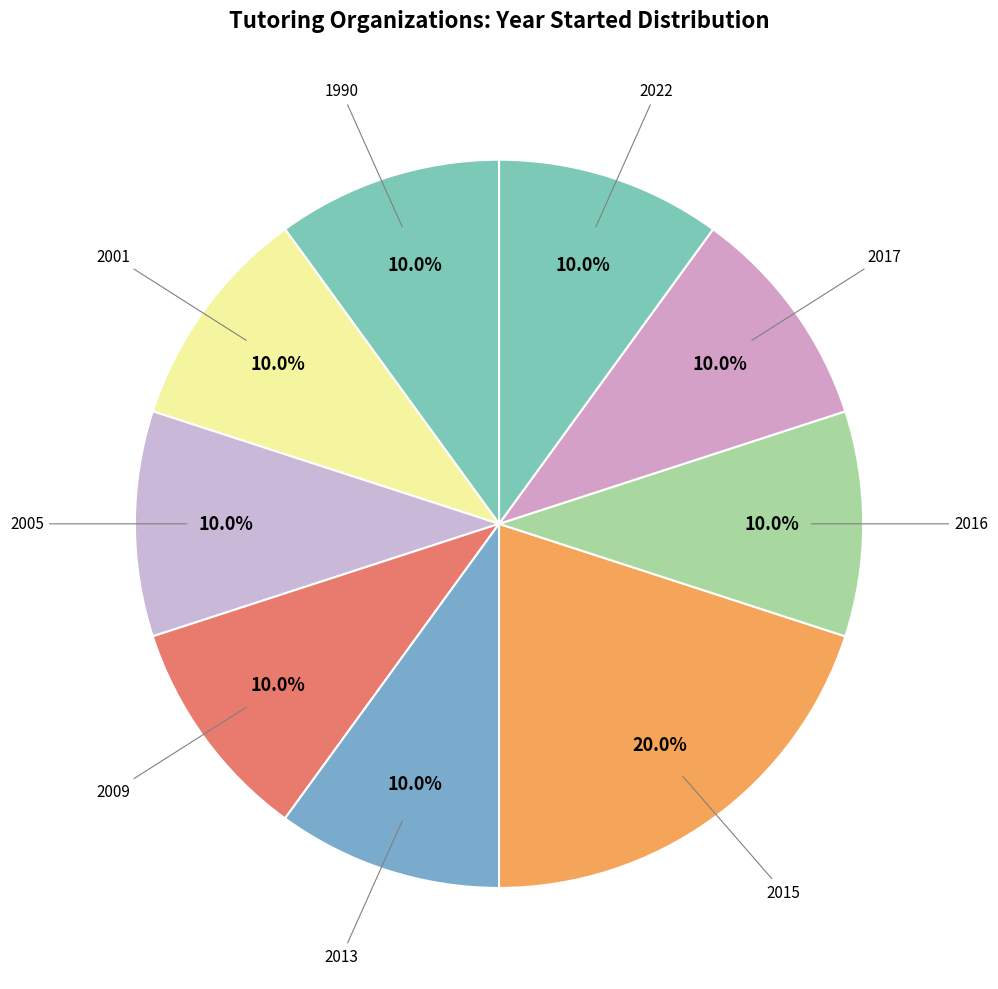

Combined, do 1990 and 2009 account for over 50%?

No